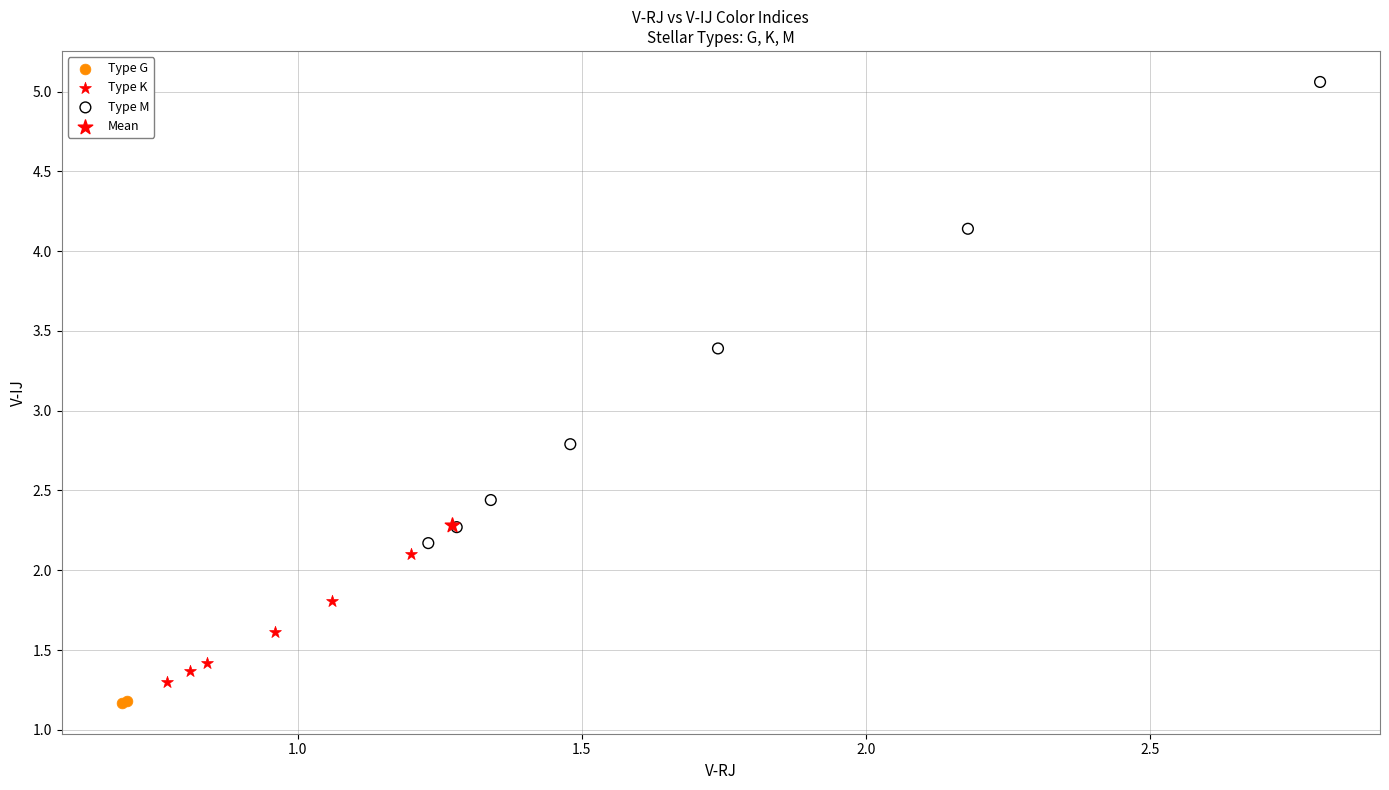

What are all the series names shown in the legend?

Type G, Type K, Type M, Mean